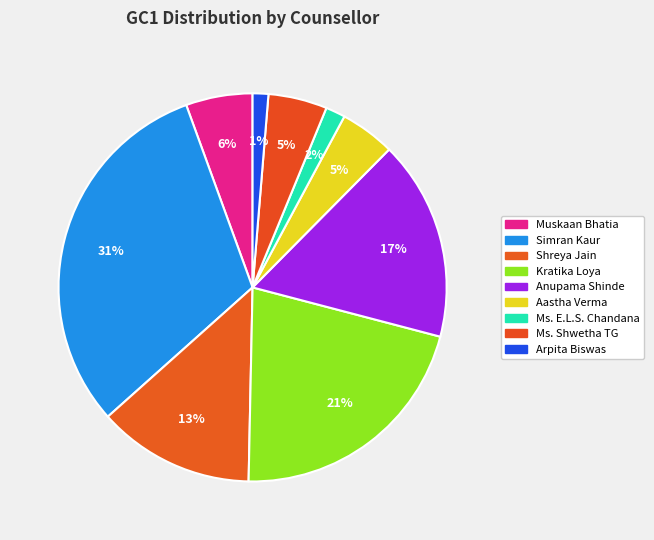

What is the change in value from Anupama Shinde to Ms. E.L.S. Chandana?

-46